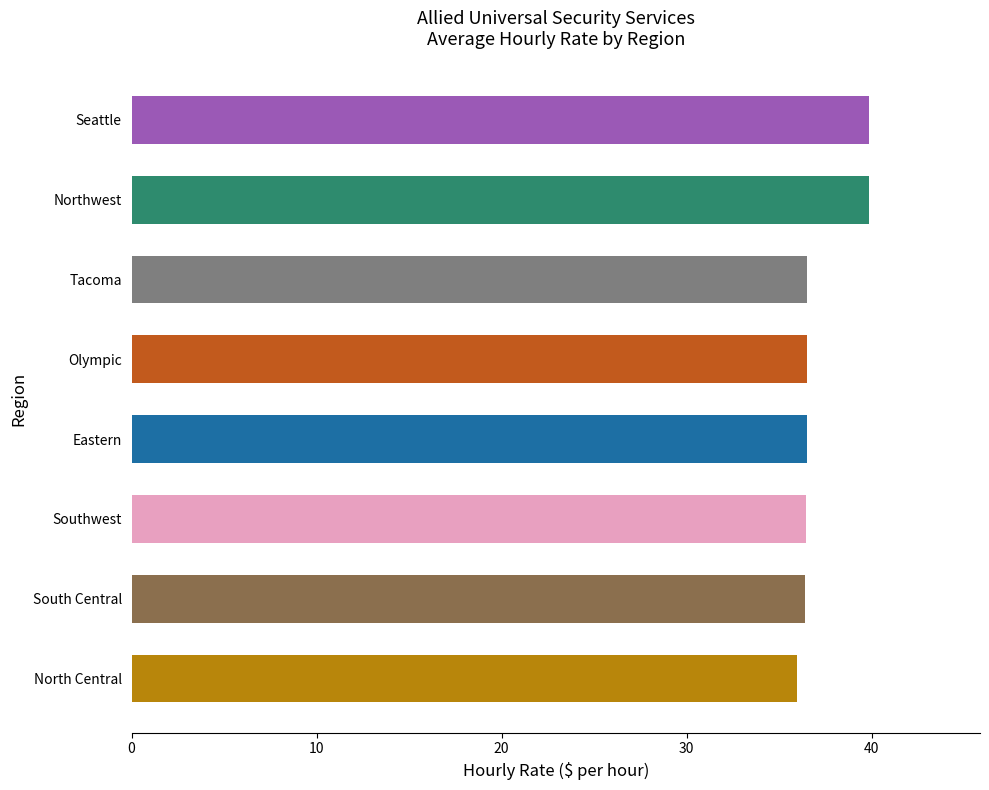

What is the greatest value displayed?

39.9